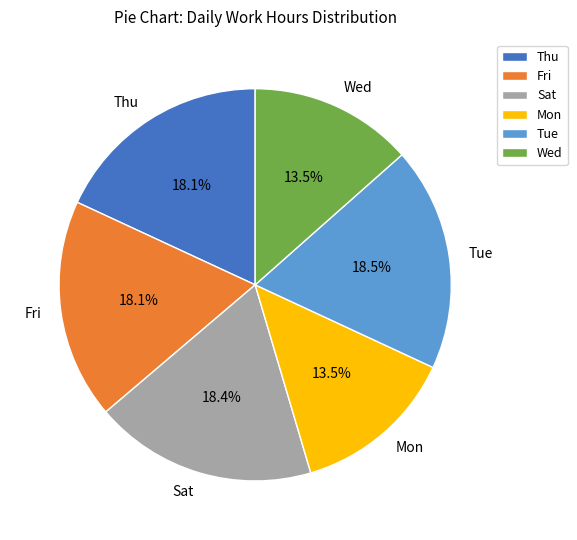

Is the sum of Wed and Mon greater than half?

No